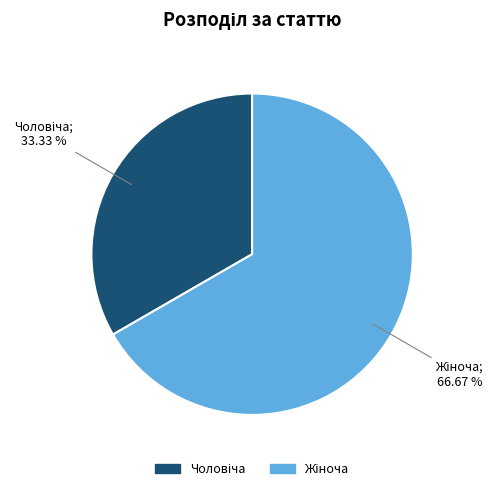

Does any single category account for the majority?

Yes